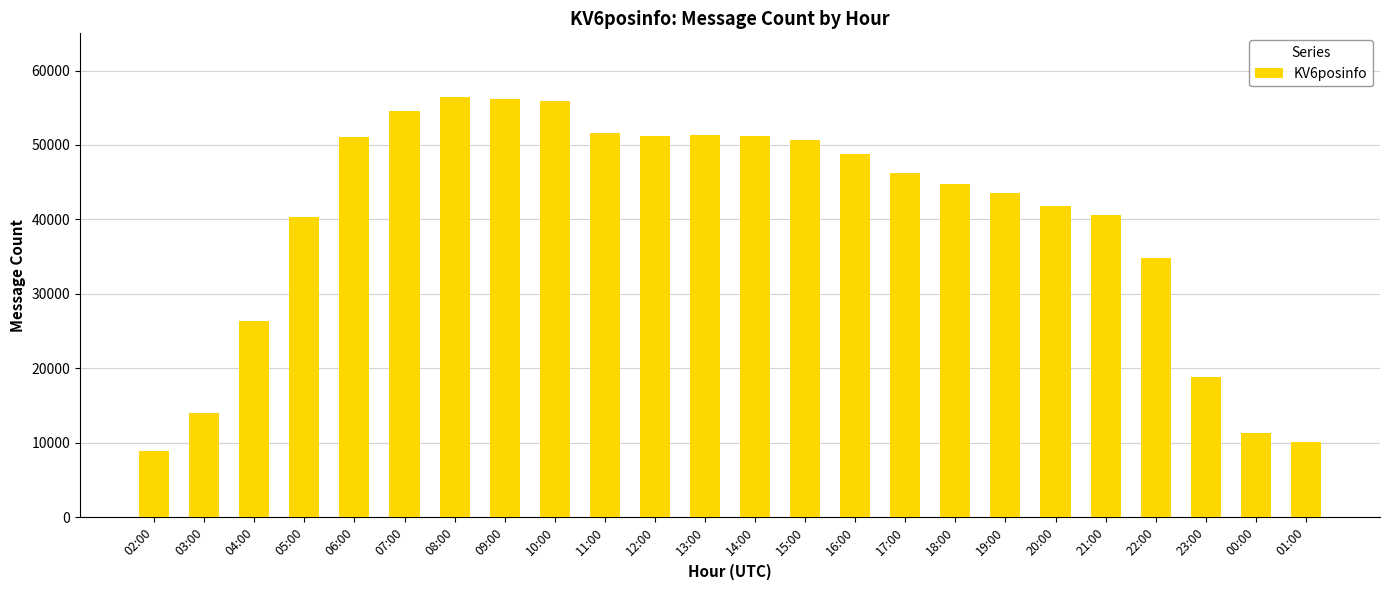

True or false: the data shows 44759 at 18:00.

True